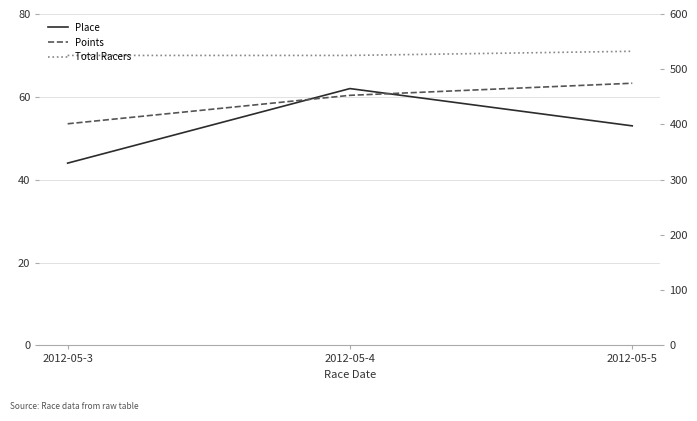

Rank the categories by Points value from highest to lowest.

2012-05-5, 2012-05-4, 2012-05-3